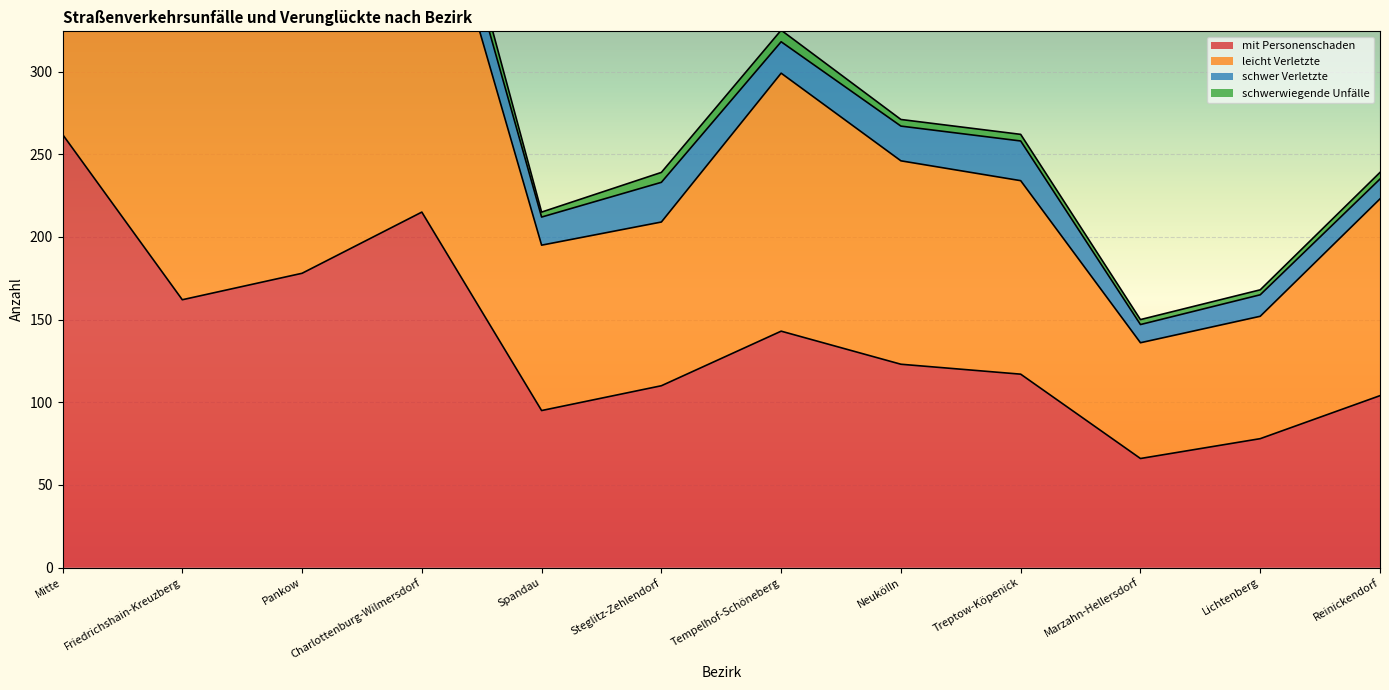

What is the lowest value of the mit Personenschaden series?

66